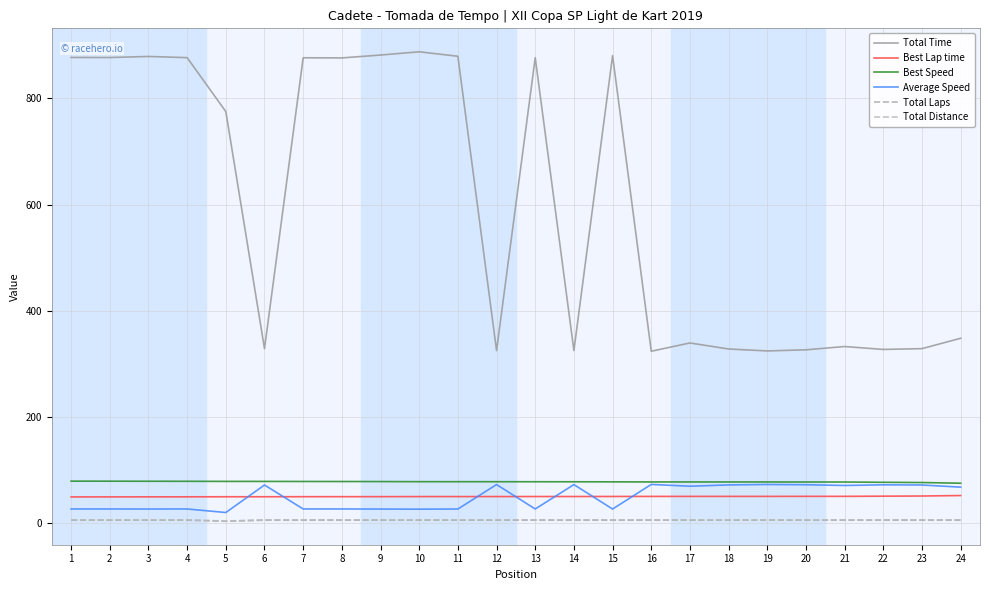

Which series changed the most between 19 and 23?

Total Time